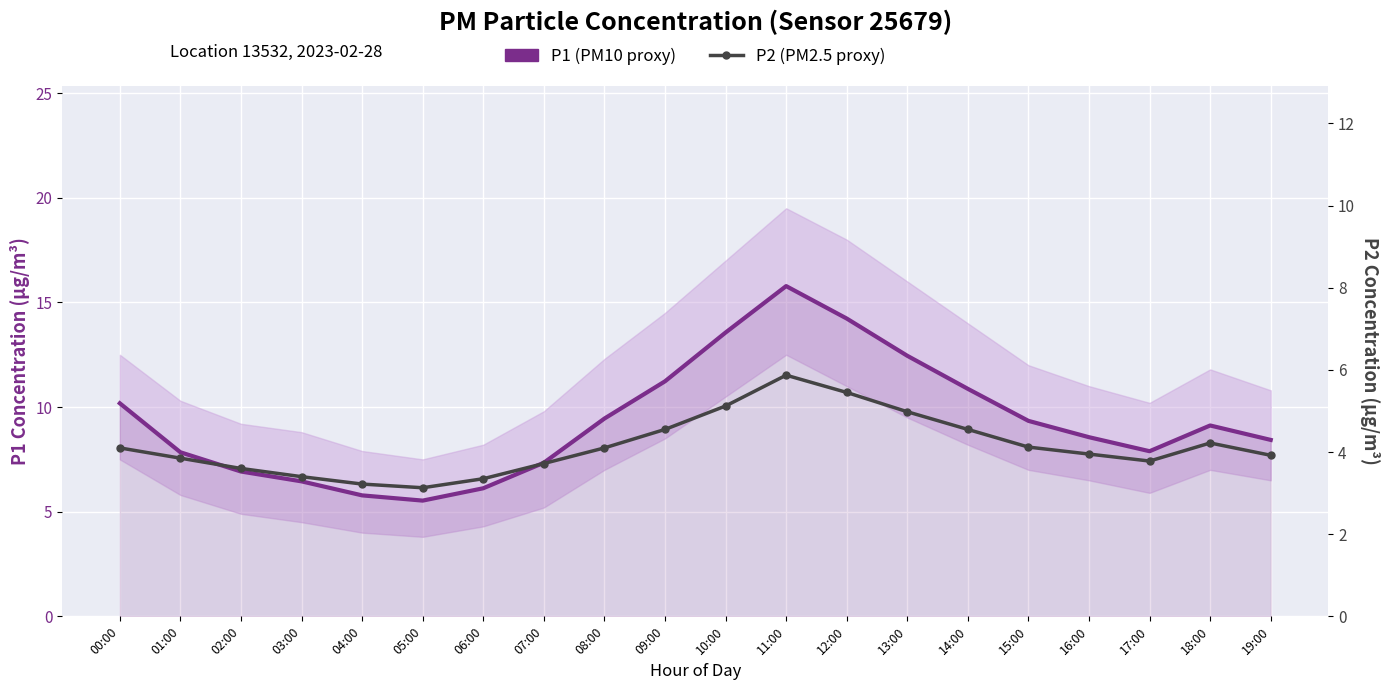

True or false: P1 (PM10 proxy) and P2 (PM2.5 proxy) intersect in this chart.

False